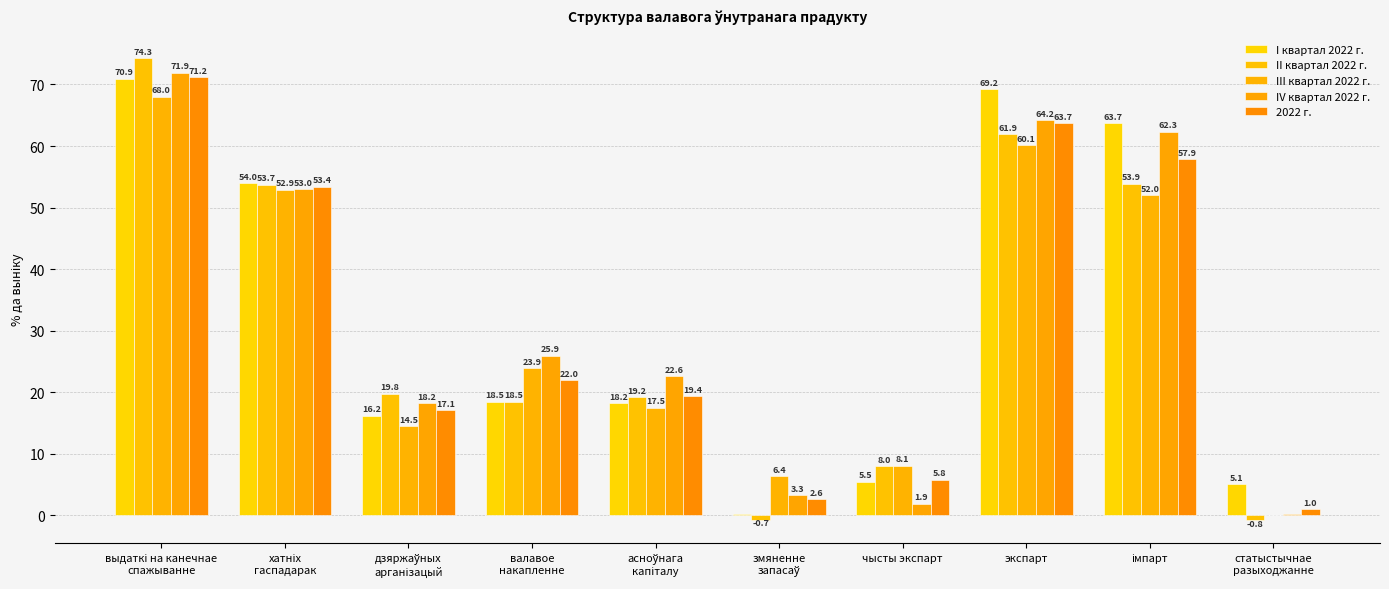

Does the chart contain stacked bars?

No